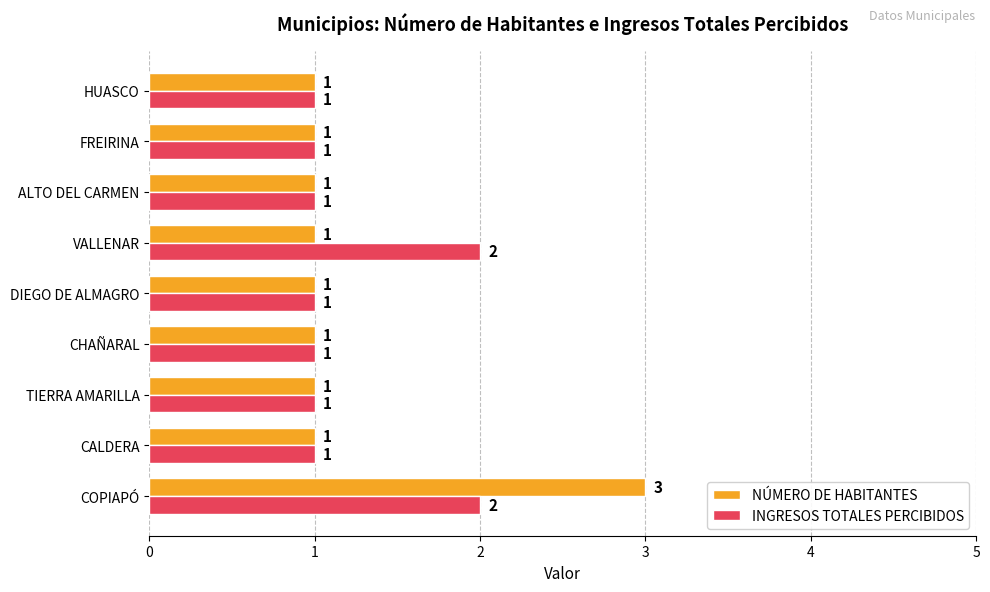

Is the value of NÚMERO DE HABITANTES at CHAÑARAL greater than the value of INGRESOS TOTALES PERCIBIDOS at VALLENAR?

No